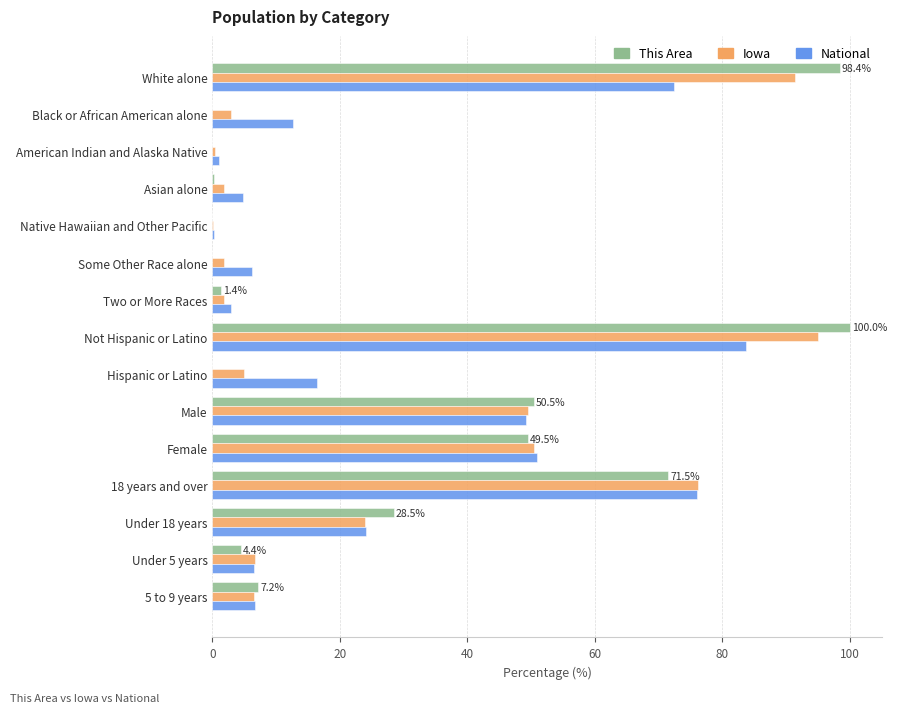

The value of Iowa at Not Hispanic or Latino is 95.0. True or false?

True